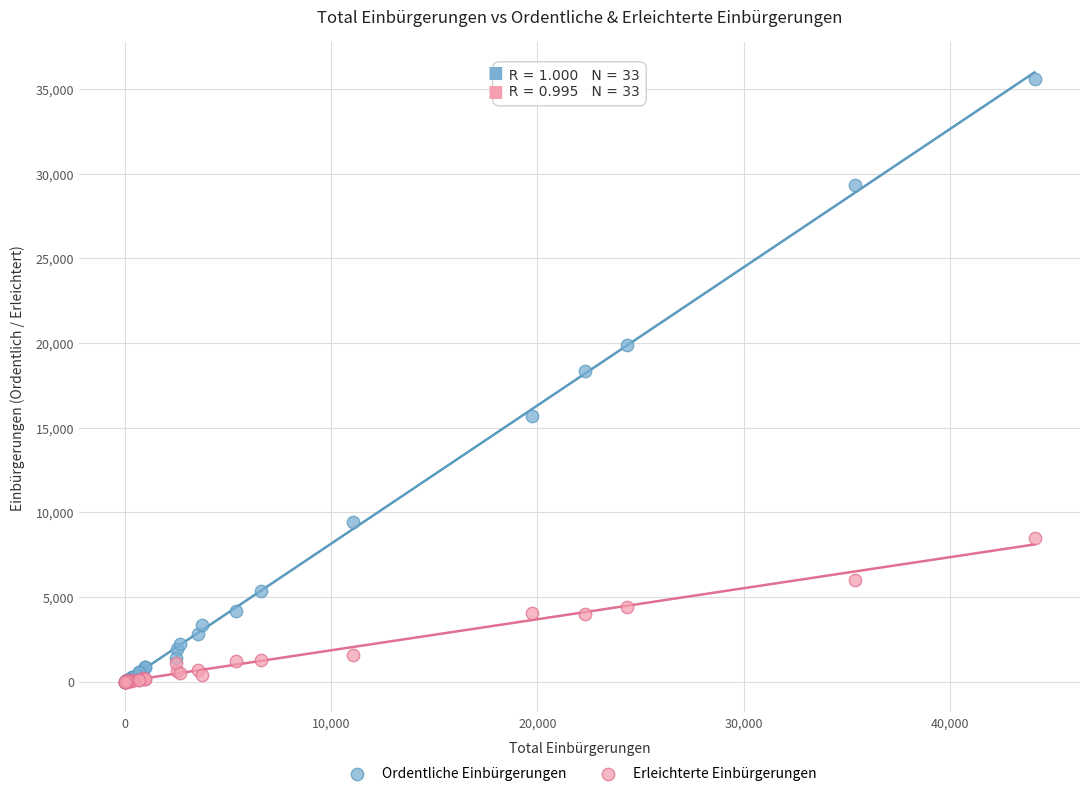

In the Ordentliche Einbürgerungen series, what Y value is closest to 17806?

18346